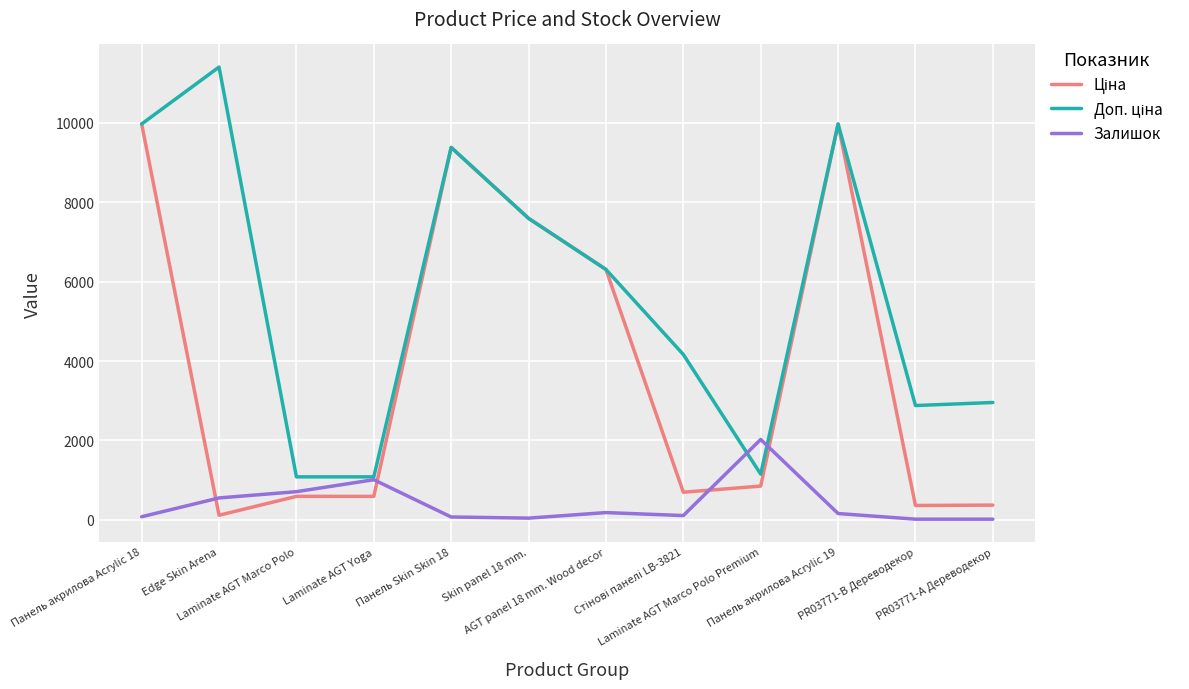

True or false: Ціна has a value of 5245.0 at Панель акрилова Acrylic 19.

False